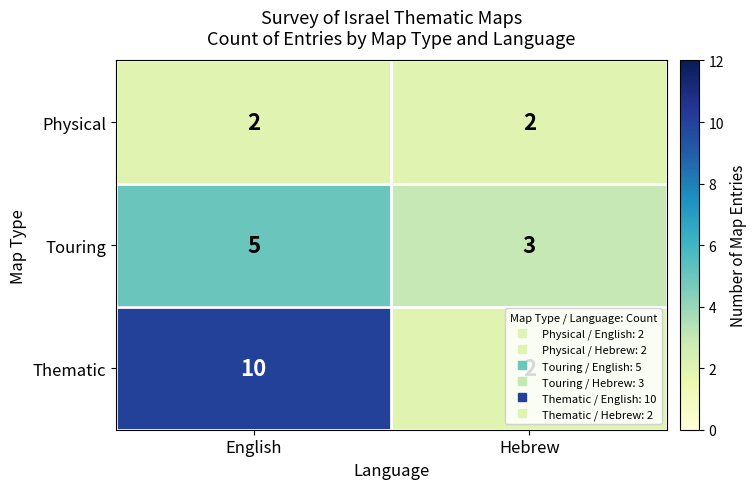

True or false: Physical has a value of 2 at Hebrew.

True